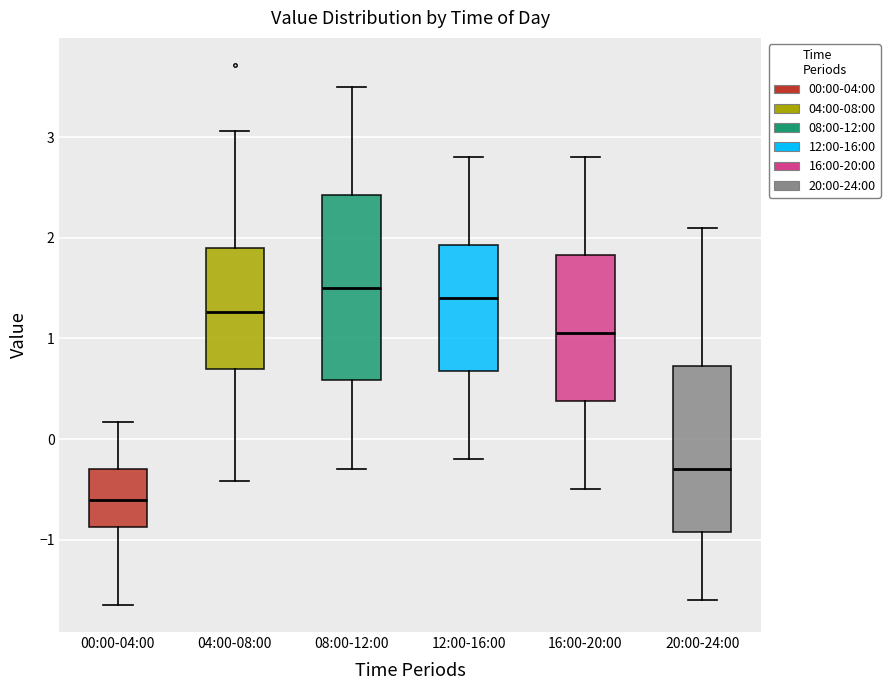

Reading left to right, read every box against the y-axis: the position of its median line, the range the box covers, and the ends of its whiskers. The values are not printed on the chart, so give them approximately, as read against the axis.

00:00-04:00: median -0.6, box -0.9 to -0.3, whiskers -1.6 to 0.2
04:00-08:00: median 1.3, box 0.7 to 1.9, whiskers -0.4 to 3.1
08:00-12:00: median 1.5, box 0.6 to 2.4, whiskers -0.3 to 3.5
12:00-16:00: median 1.4, box 0.7 to 1.9, whiskers -0.2 to 2.8
16:00-20:00: median 1.1, box 0.4 to 1.8, whiskers -0.5 to 2.8
20:00-24:00: median -0.3, box -0.9 to 0.7, whiskers -1.6 to 2.1